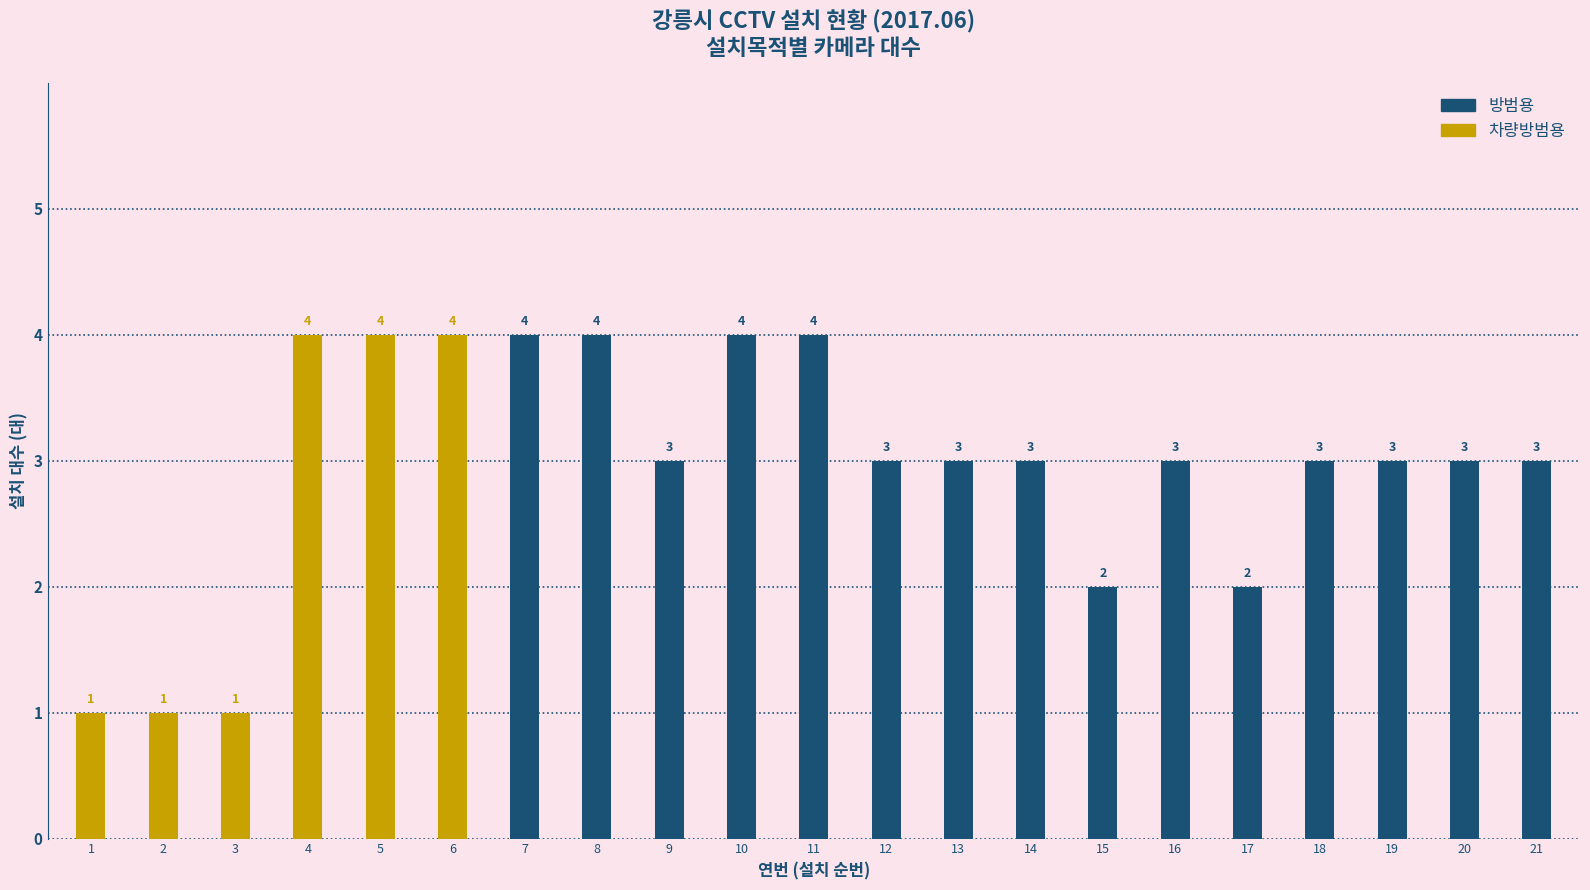

How many distinct data groups are displayed?

2